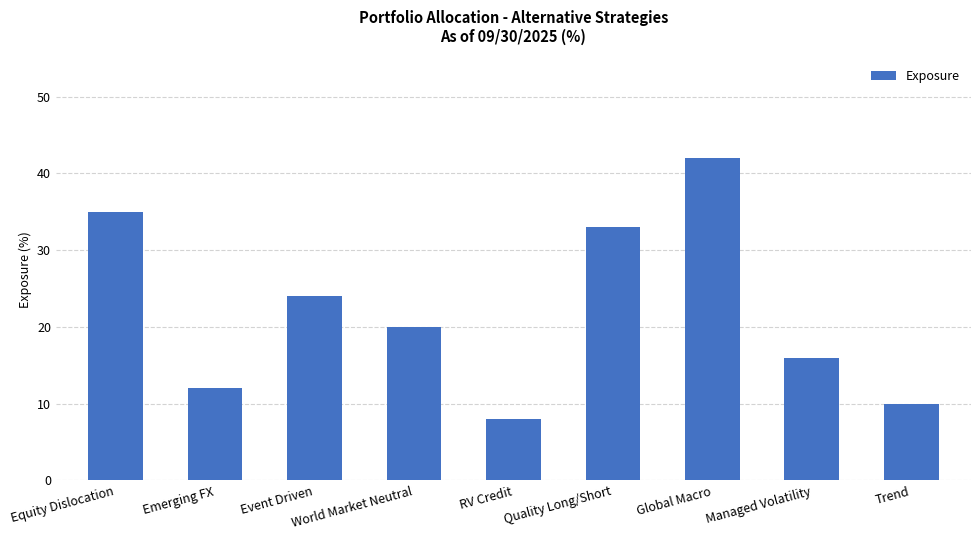

What is the difference between the maximum and minimum values?

34